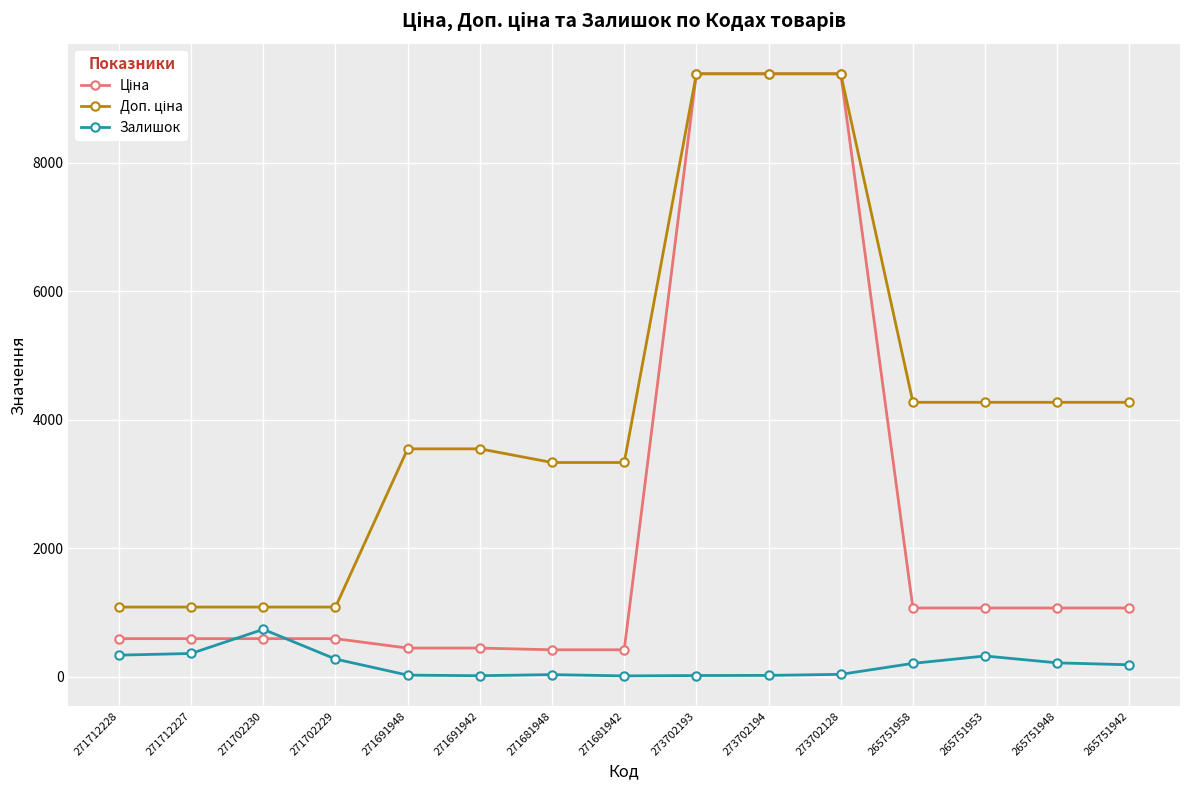

In Залишок, how many points are higher than both neighbors (excluding endpoints)?

3